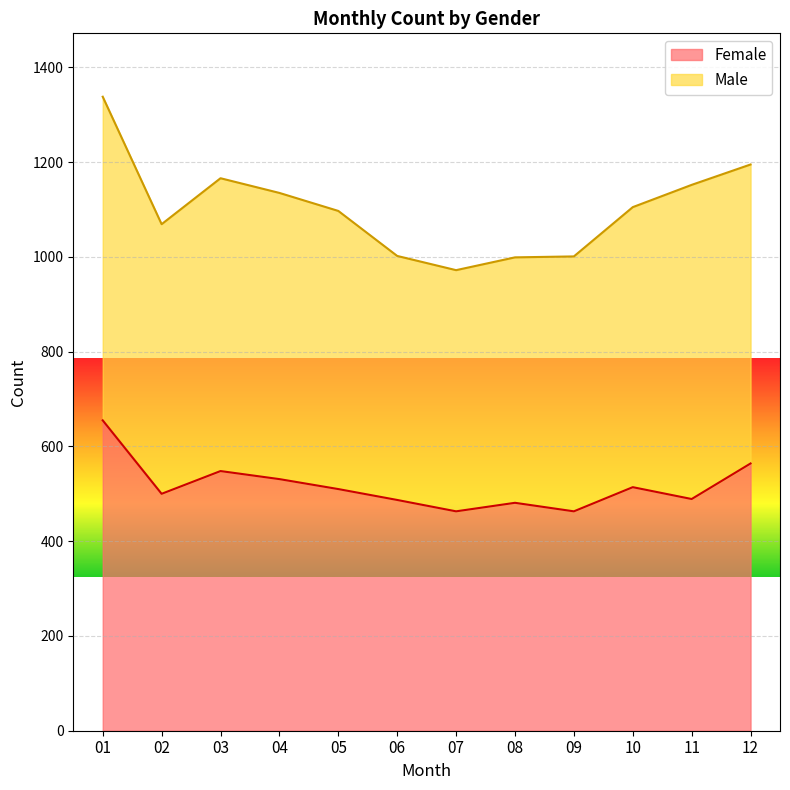

Approximately how many times larger is the value at 05 compared to 09?

1.1